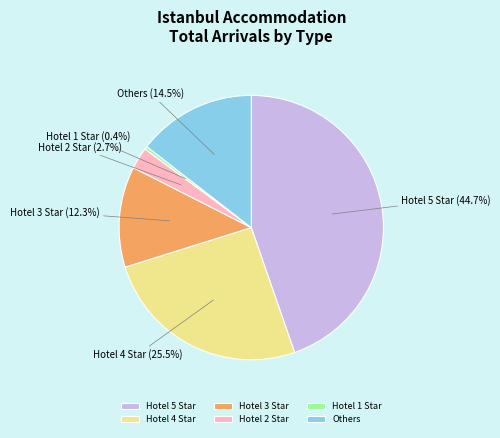

How many slices are in this pie chart?

6